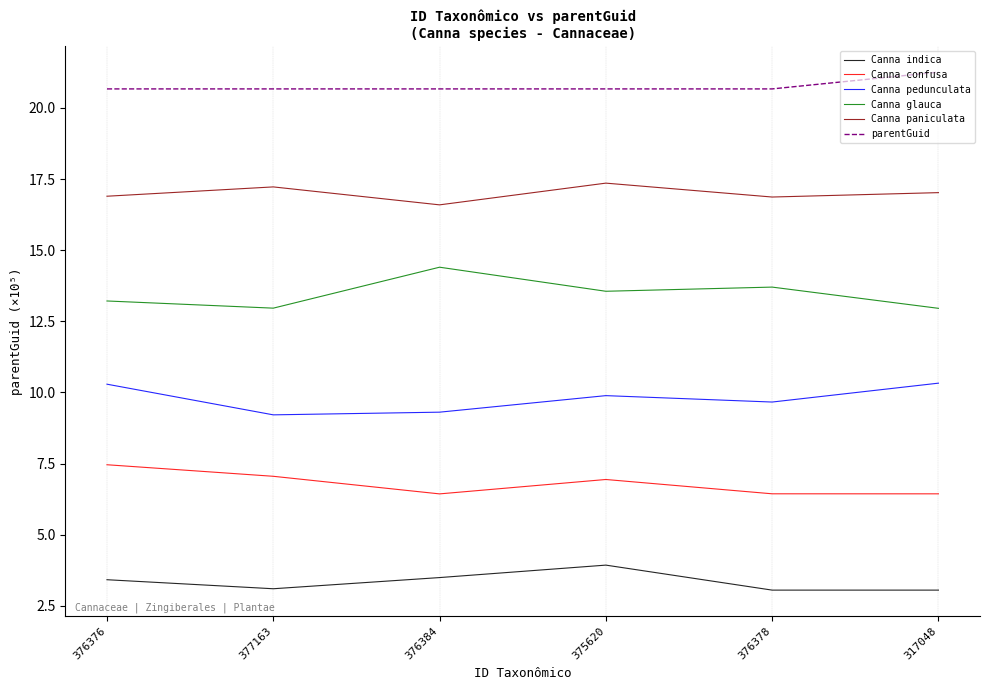

What position from the right is 376378?

2